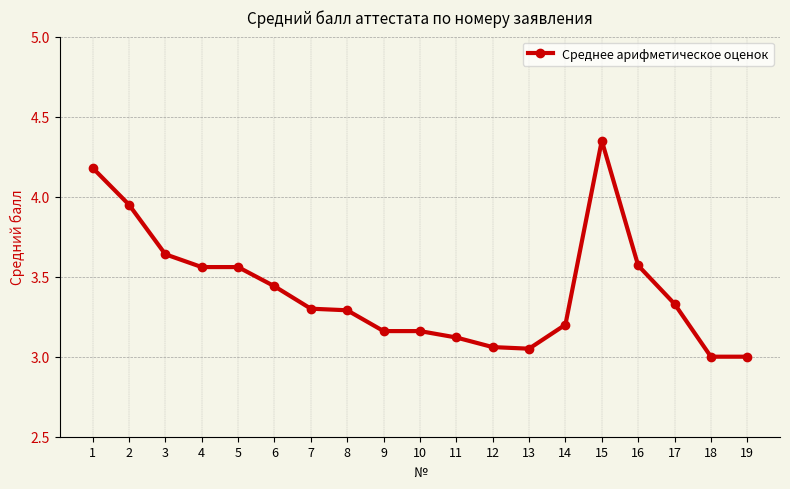

At which category does the chart reach its peak across all series?

15